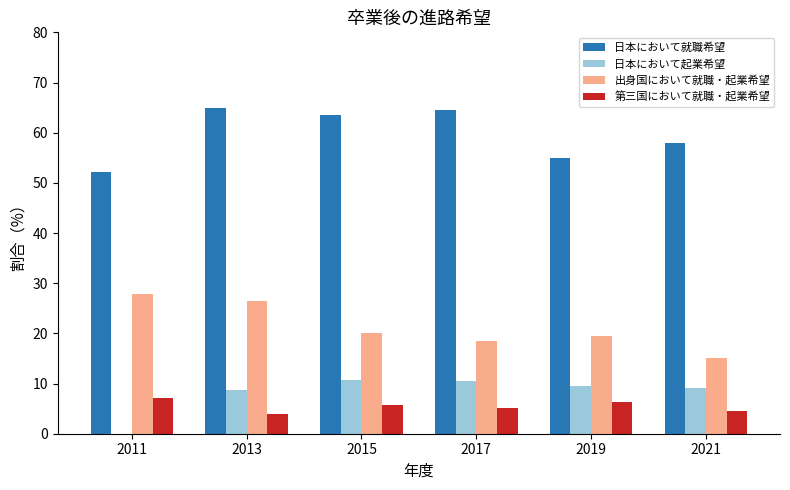

How many data points does each series have?

6